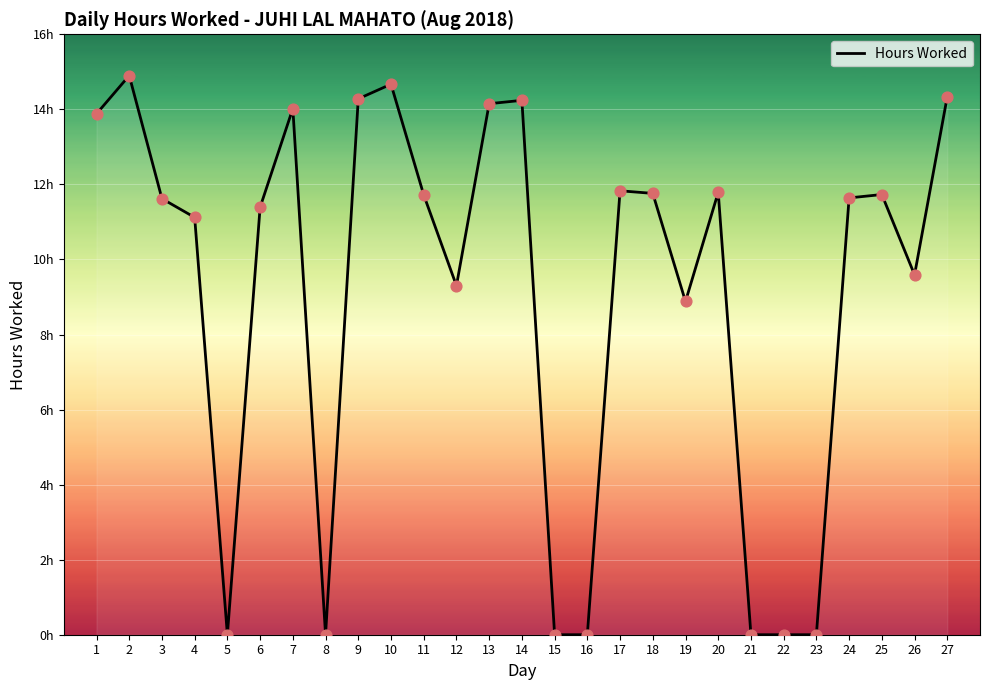

Between 3 and 4, which is larger?

3